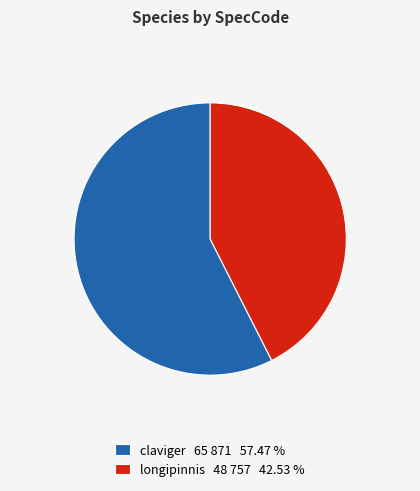

True or false: claviger accounts for 57% of the total.

True